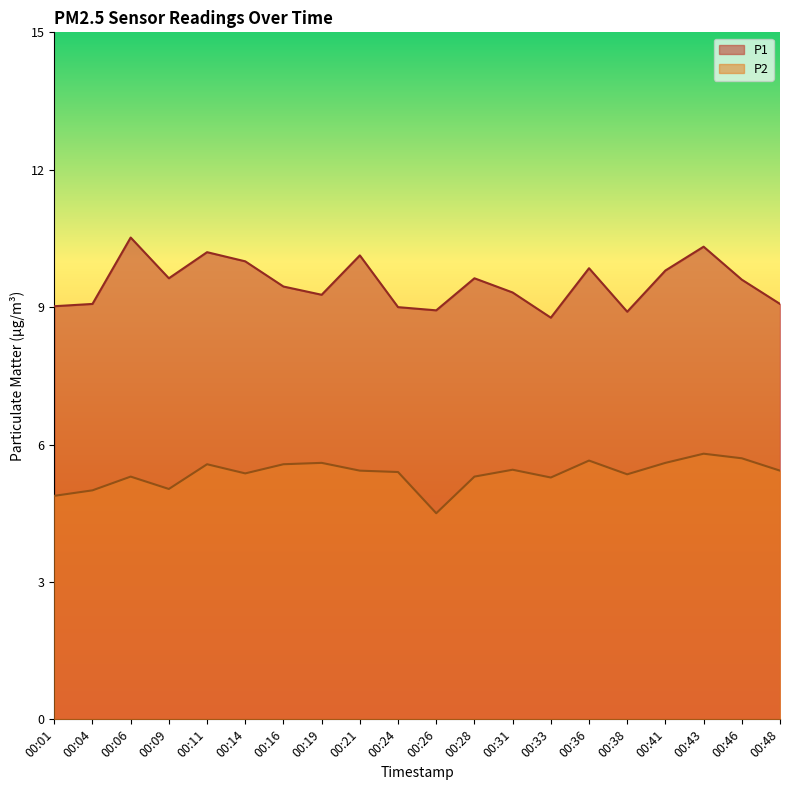

Is the value of P1 at 00:24 greater than the value of P2 at 00:21?

Yes